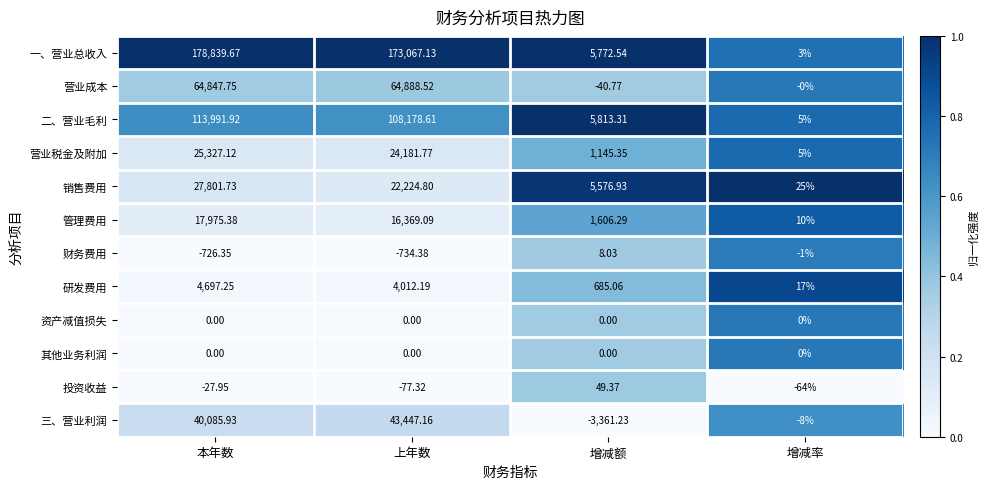

Which series changed the most between 上年数 and 增减率?

一、营业总收入